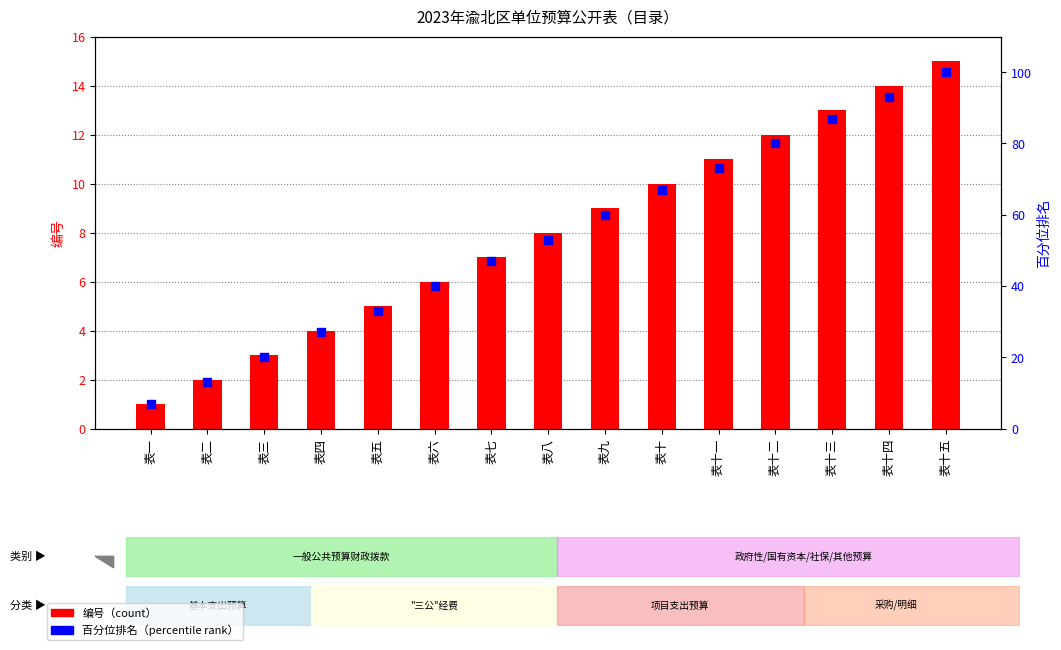

Is the value of 编号 at 表五 greater than the value of 百分位排名 at 表十三?

No